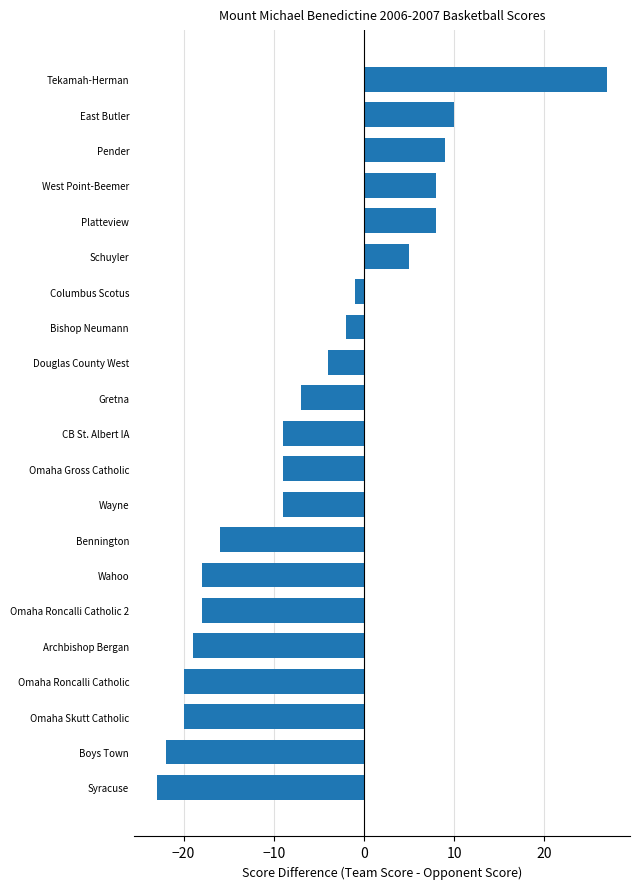

What is the minimum value shown in the chart?

-23